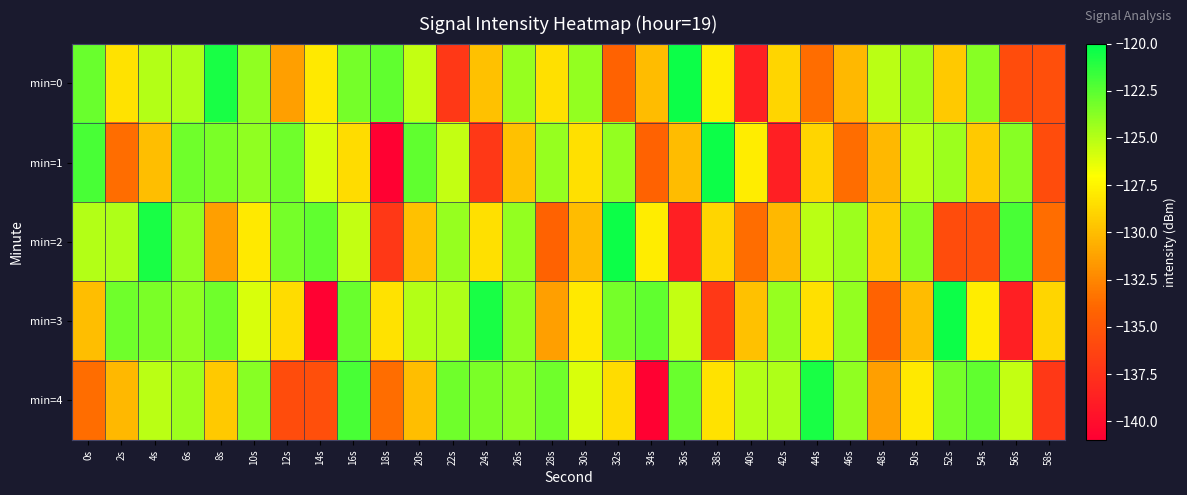

Reading left to right, list all the values displayed in this chart.

min=0: 0s=-122.9	2s=-128.3	4s=-125.0	6s=-124.8	8s=-120.7	10s=-124.0	12s=-131.3	14s=-128.0	16s=-123.3	18s=-122.7	20s=-125.4	22s=-137.1	24s=-129.8	26s=-124.1	28s=-128.4	30s=-124.1	32s=-134.2	34s=-130.0	36s=-120.4	38s=-127.8	40s=-138.8	42s=-128.9	44s=-133.7	46s=-130.2	48s=-125.2	50s=-124.3	52s=-129.5	54s=-123.7	56s=-135.7	58s=-135.6
min=1: 0s=-122.0	2s=-133.6	4s=-130.0	6s=-123.0	8s=-123.4	10s=-124.0	12s=-123.1	14s=-125.9	16s=-128.6	18s=-140.9	20s=-122.7	22s=-125.4	24s=-137.1	26s=-129.8	28s=-124.1	30s=-128.4	32s=-124.1	34s=-134.2	36s=-130.0	38s=-120.4	40s=-127.8	42s=-138.8	44s=-128.9	46s=-133.7	48s=-130.2	50s=-125.2	52s=-124.3	54s=-129.5	56s=-123.7	58s=-135.7
min=2: 0s=-125.0	2s=-124.8	4s=-120.7	6s=-124.0	8s=-131.3	10s=-128.0	12s=-123.3	14s=-122.7	16s=-125.4	18s=-137.1	20s=-129.8	22s=-124.1	24s=-128.4	26s=-124.1	28s=-134.2	30s=-130.0	32s=-120.4	34s=-127.8	36s=-138.8	38s=-128.9	40s=-133.7	42s=-130.2	44s=-125.2	46s=-124.3	48s=-129.5	50s=-123.7	52s=-135.7	54s=-135.6	56s=-122.0	58s=-133.6
min=3: 0s=-130.0	2s=-123.0	4s=-123.4	6s=-124.0	8s=-123.1	10s=-125.9	12s=-128.6	14s=-140.9	16s=-122.9	18s=-128.3	20s=-125.0	22s=-124.8	24s=-120.7	26s=-124.0	28s=-131.3	30s=-128.0	32s=-123.3	34s=-122.7	36s=-125.4	38s=-137.1	40s=-129.8	42s=-124.1	44s=-128.4	46s=-124.1	48s=-134.2	50s=-130.0	52s=-120.4	54s=-127.8	56s=-138.8	58s=-128.9
min=4: 0s=-133.7	2s=-130.2	4s=-125.2	6s=-124.3	8s=-129.5	10s=-123.7	12s=-135.7	14s=-135.6	16s=-122.0	18s=-133.6	20s=-130.0	22s=-123.0	24s=-123.4	26s=-124.0	28s=-123.1	30s=-125.9	32s=-128.6	34s=-140.9	36s=-122.9	38s=-128.3	40s=-125.0	42s=-124.8	44s=-120.7	46s=-124.0	48s=-131.3	50s=-128.0	52s=-123.3	54s=-122.7	56s=-125.4	58s=-137.1